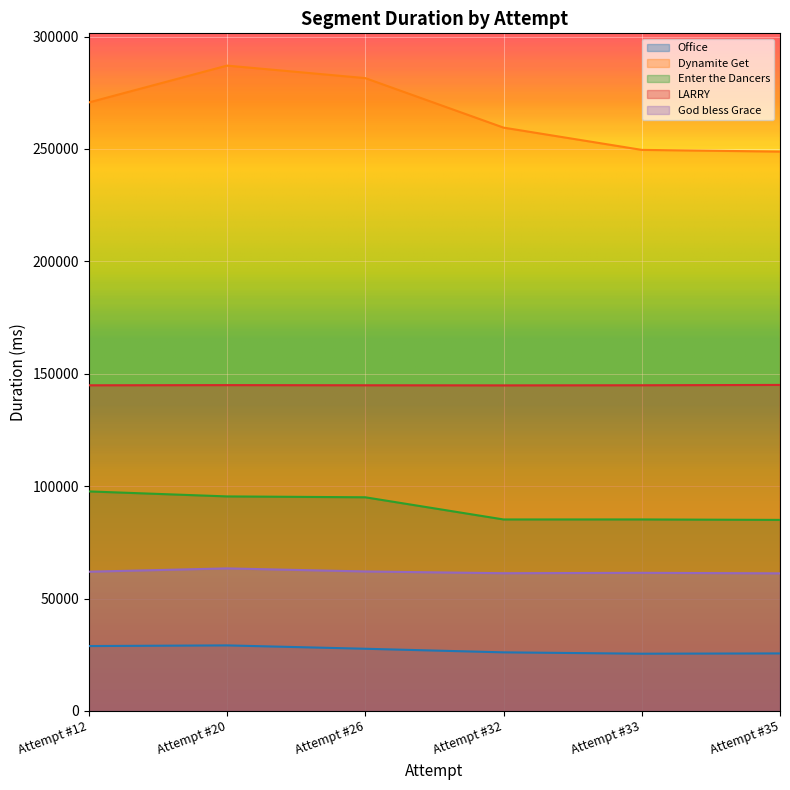

Reading left to right, what are all the values shown in this chart?

Office: Attempt #12=28875	Attempt #20=29167	Attempt #26=27673	Attempt #32=26077	Attempt #33=25473	Attempt #35=25600
Dynamite Get: Attempt #12=270689	Attempt #20=287084	Attempt #26=281522	Attempt #32=259497	Attempt #33=249595	Attempt #35=248832
Enter the Dancers: Attempt #12=97667	Attempt #20=95442	Attempt #26=95053	Attempt #32=85194	Attempt #33=85199	Attempt #35=84995
LARRY: Attempt #12=144875	Attempt #20=144953	Attempt #26=144884	Attempt #32=144838	Attempt #33=144892	Attempt #35=145033
God bless Grace: Attempt #12=61945	Attempt #20=63423	Attempt #26=62055	Attempt #32=61272	Attempt #33=61450	Attempt #35=61215